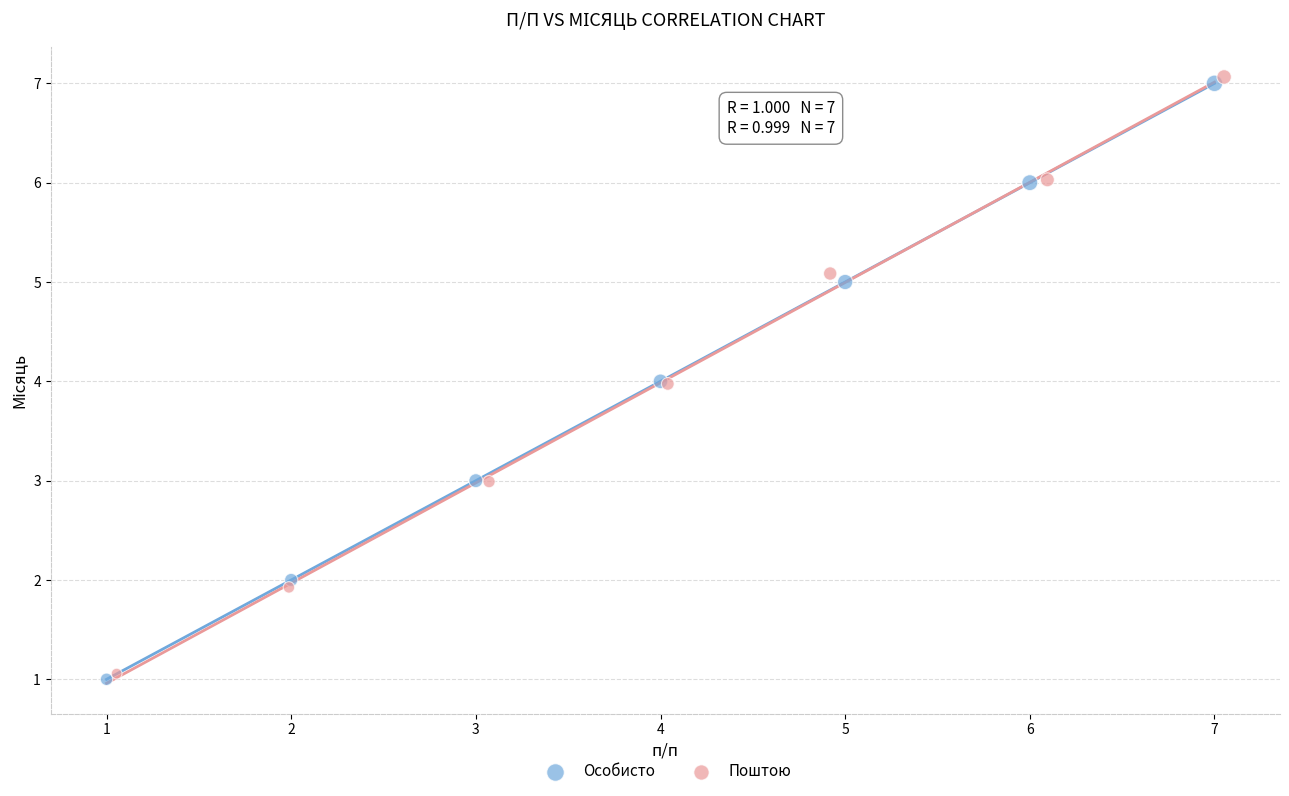

What are all the series names shown in the legend?

Особисто, Поштою